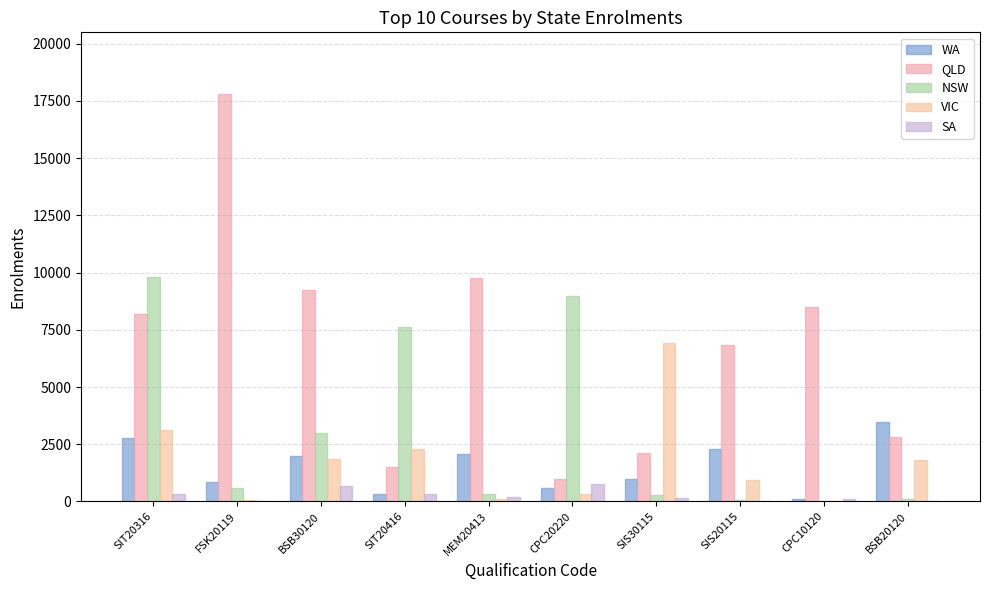

What is the maximum value for SA?

766